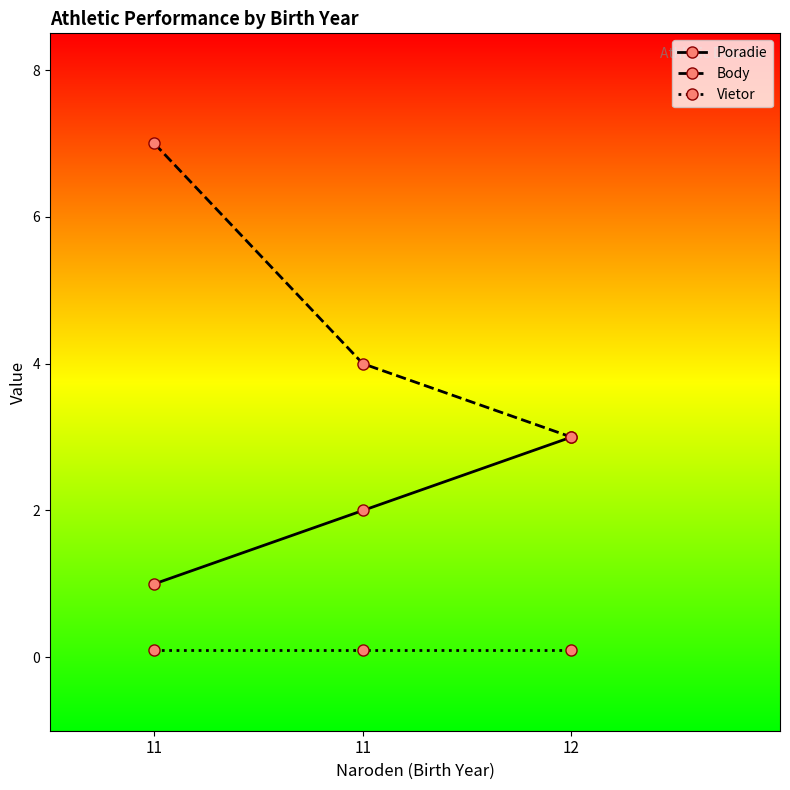

Does the chart have visible grid lines?

No